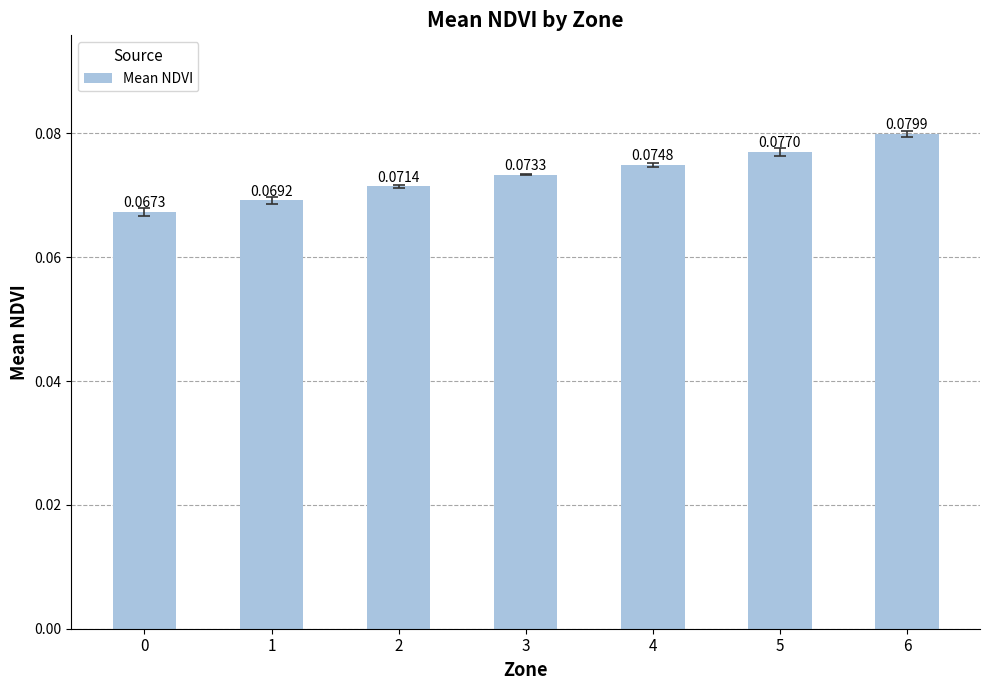

How many series are shown in this chart?

1